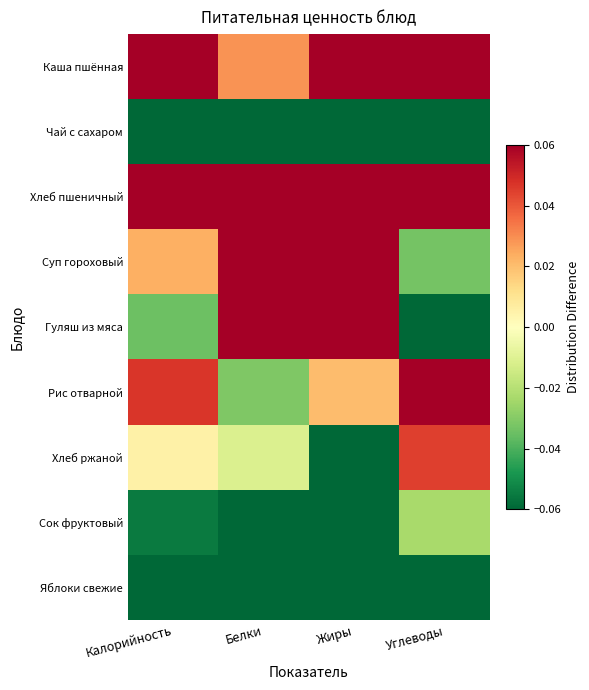

Count the number of data series in this chart.

9